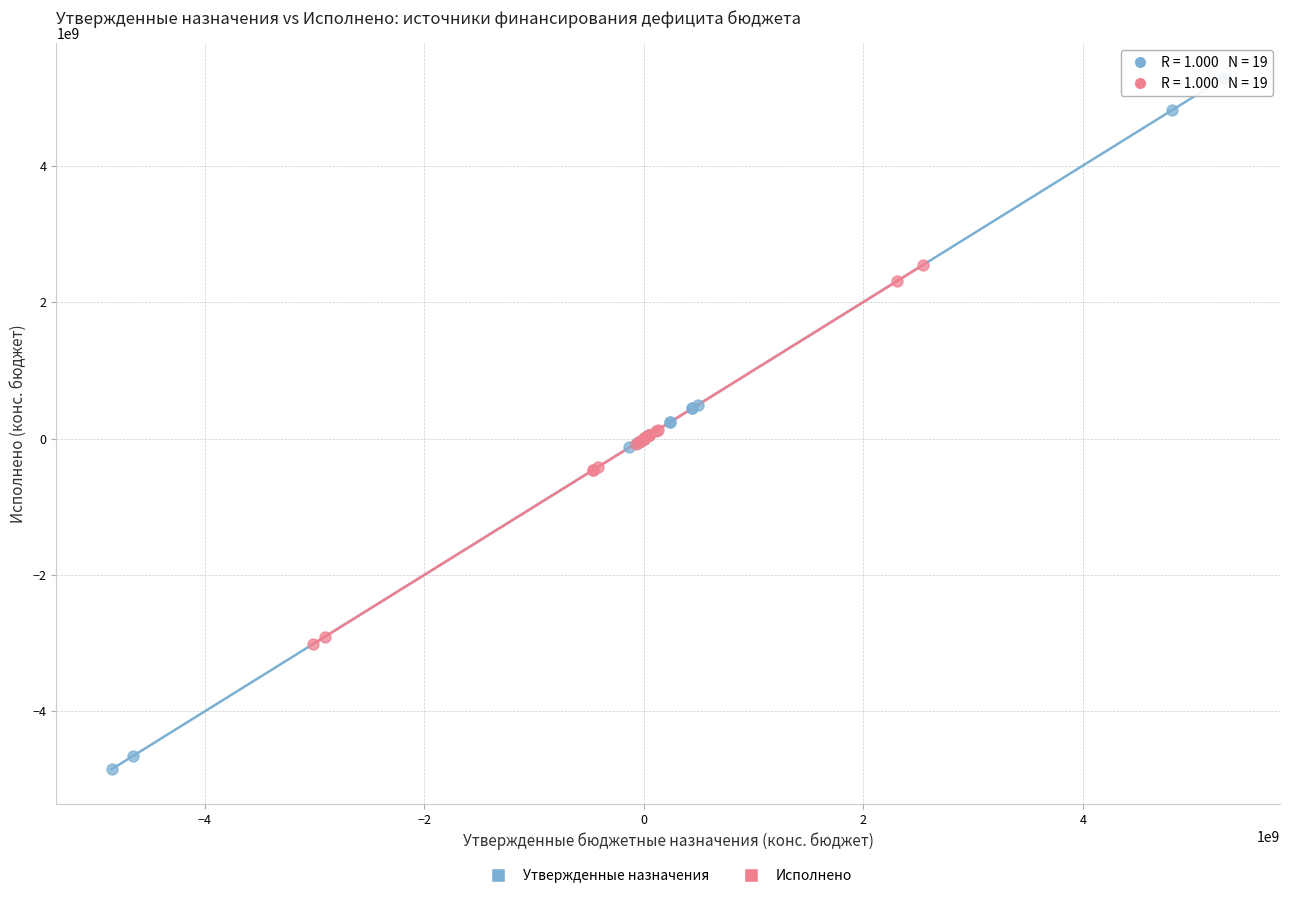

Which series contains the highest Y value?

Утвержденные назначения